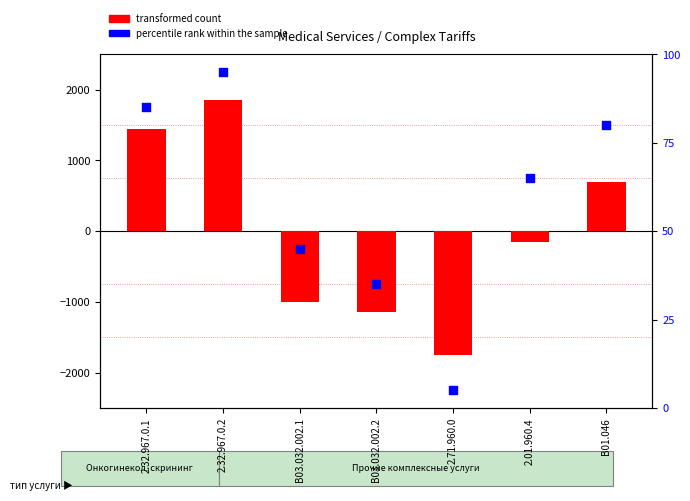

Which series contains the highest Y value?

transformed count